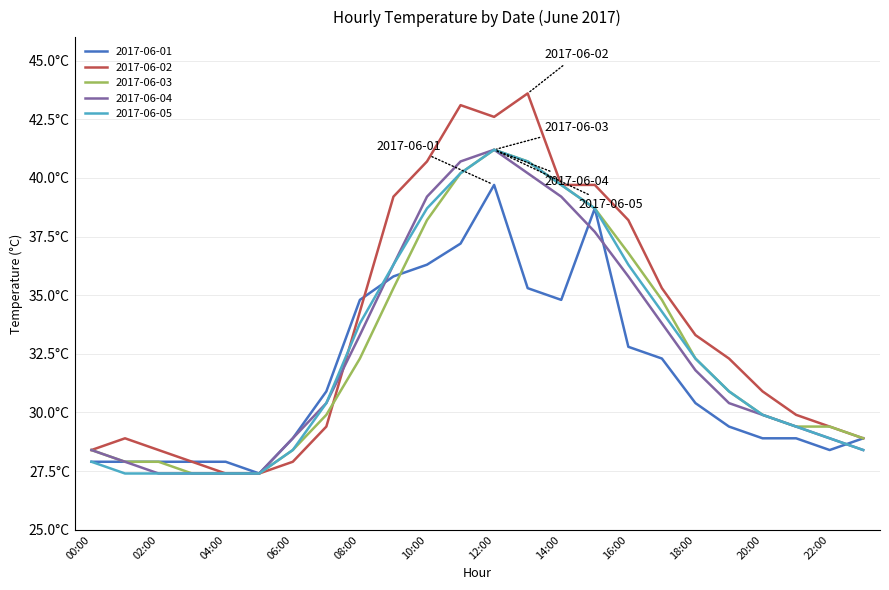

True or false: 2017-06-03 and 2017-06-04 cross at least once.

False